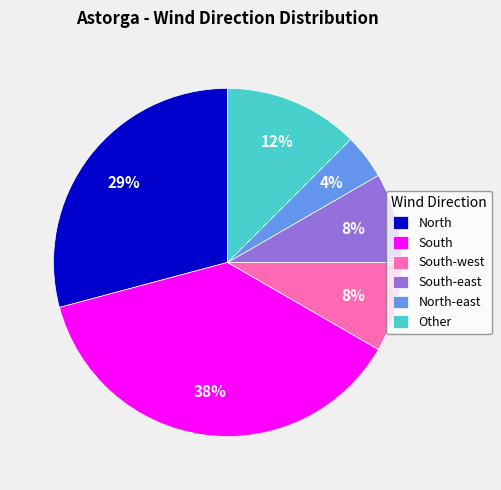

What percentage is the South slice, to the nearest percent?

38%